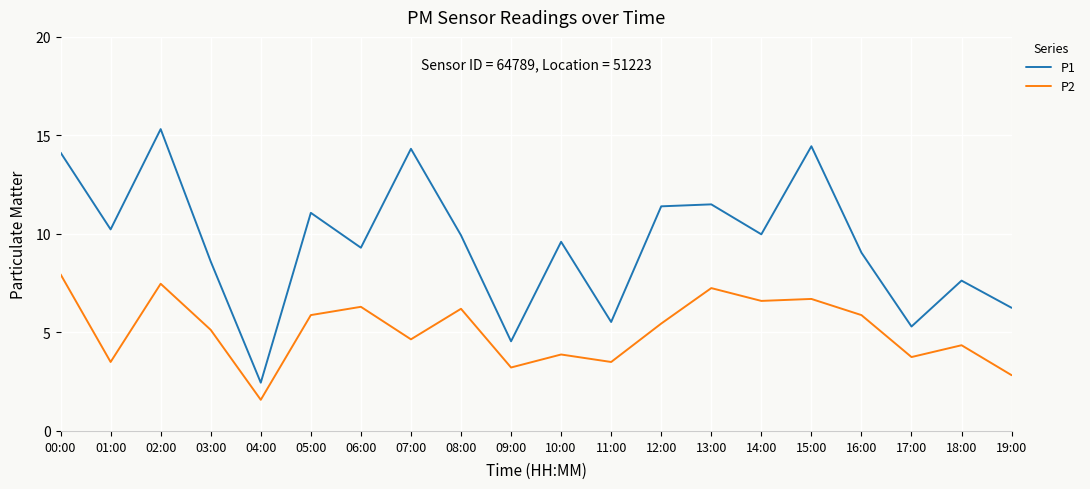

What position from the left is 17:00?

18